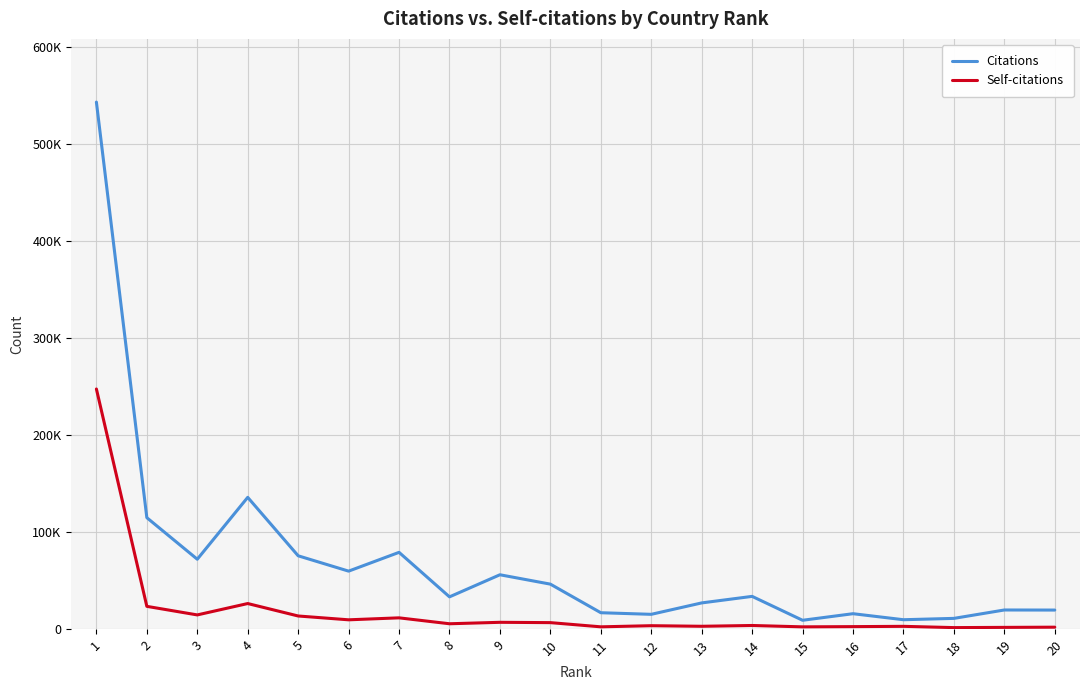

Which label corresponds to the smallest value in the chart?

18